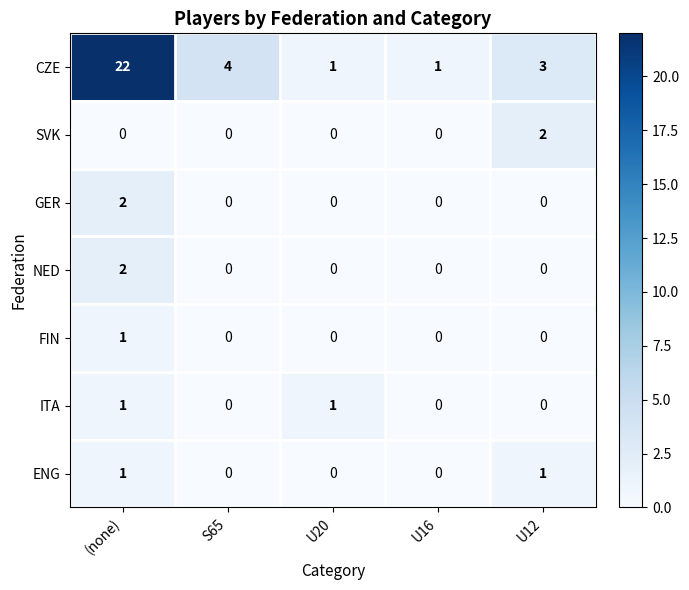

What is the sum of all CZE values?

31